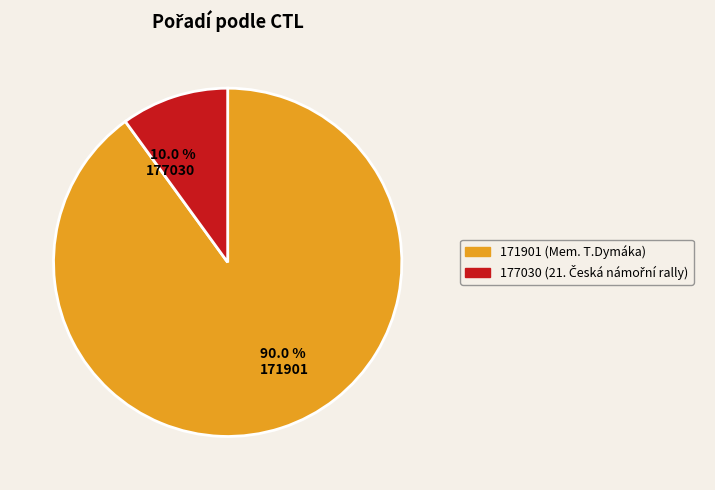

To the nearest percent, what portion does 171901 represent?

90%